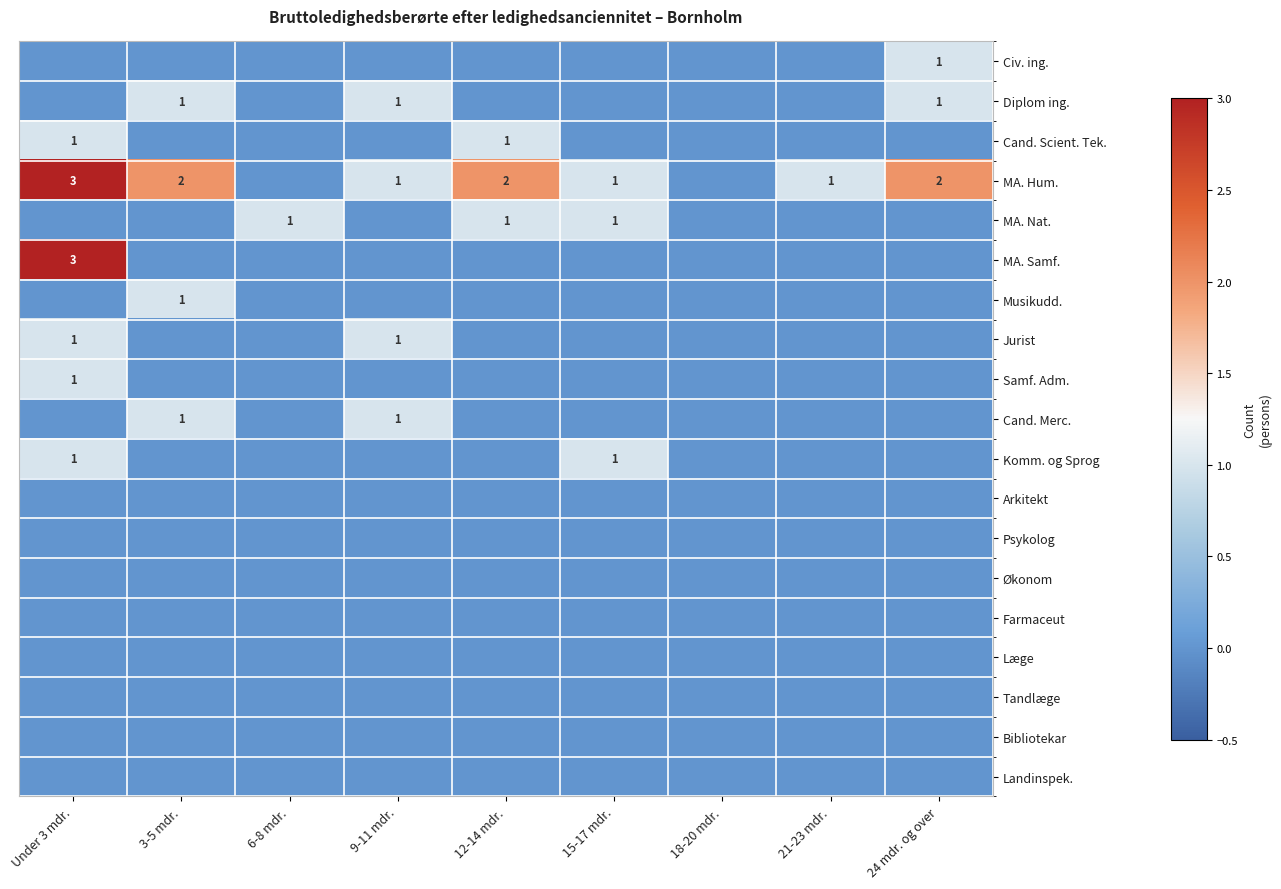

Which series has the largest range (max minus min)?

MA. Hum.